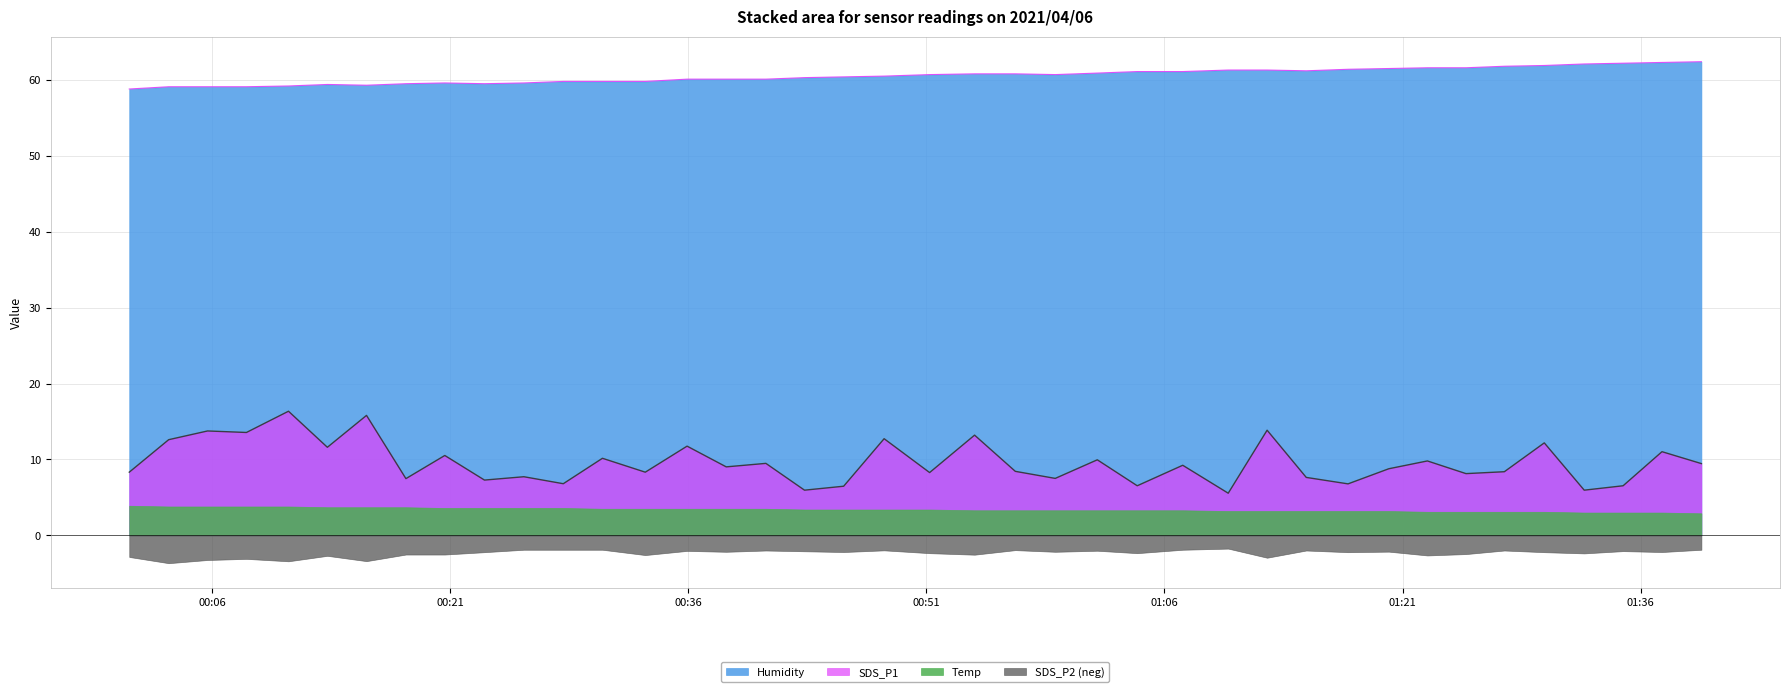

What is the average value of the Temp series?

3.4